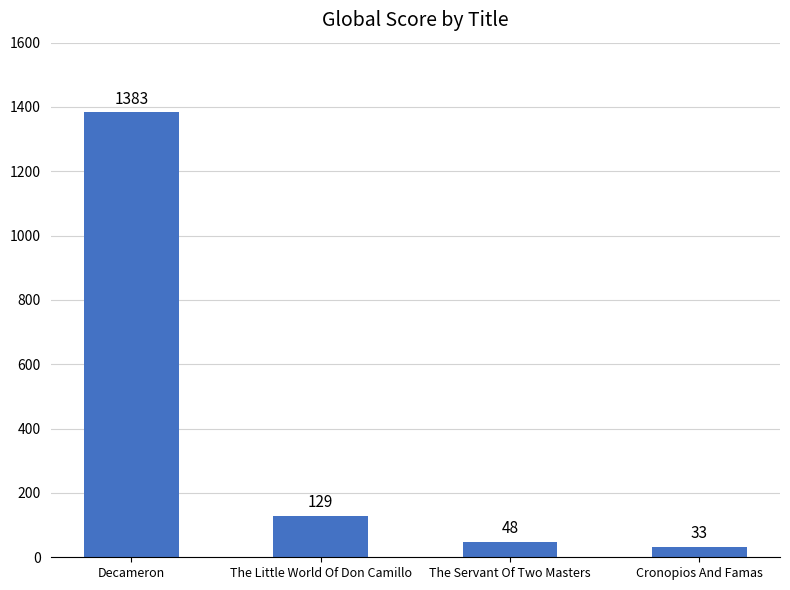

At which label is the value closest to 708?

The Little World Of Don Camillo